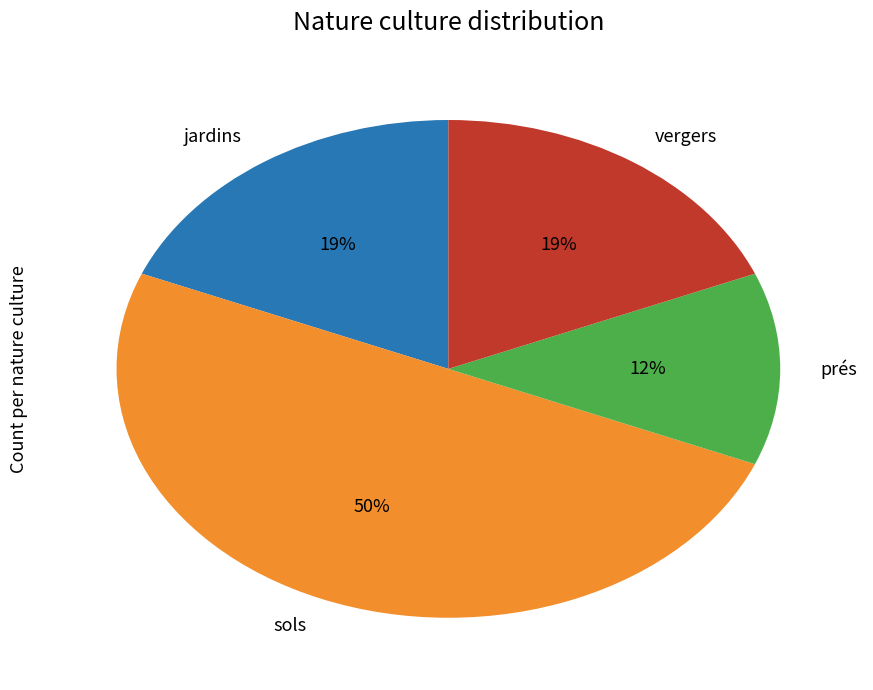

To the nearest percent, what portion does jardins represent?

19%